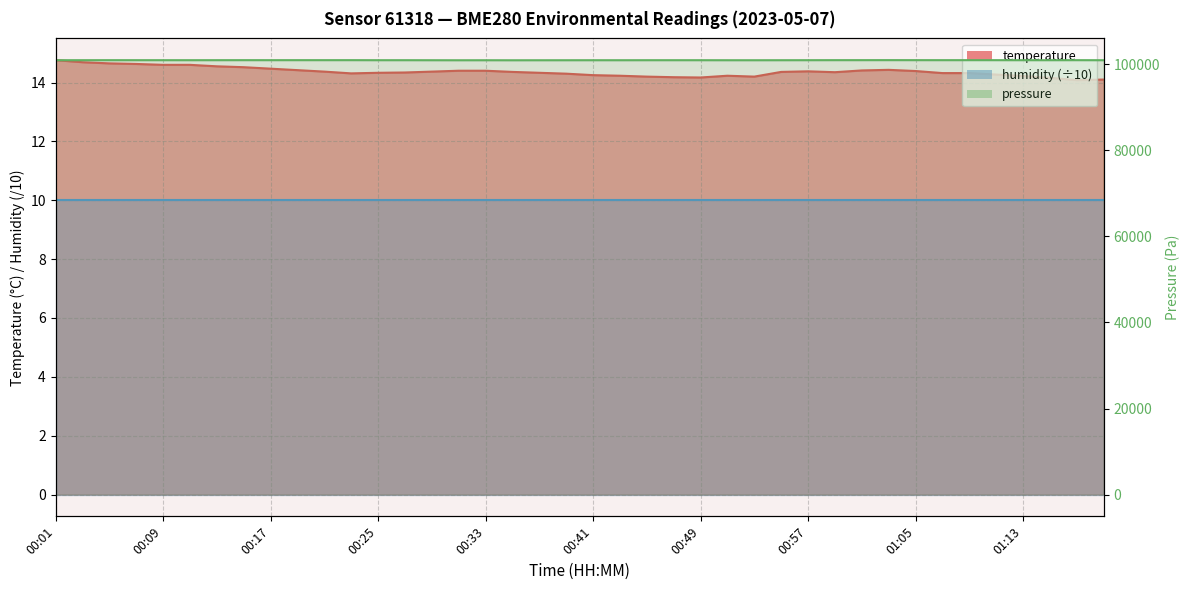

True or false: the data shows 14.7 at 00:05.

True